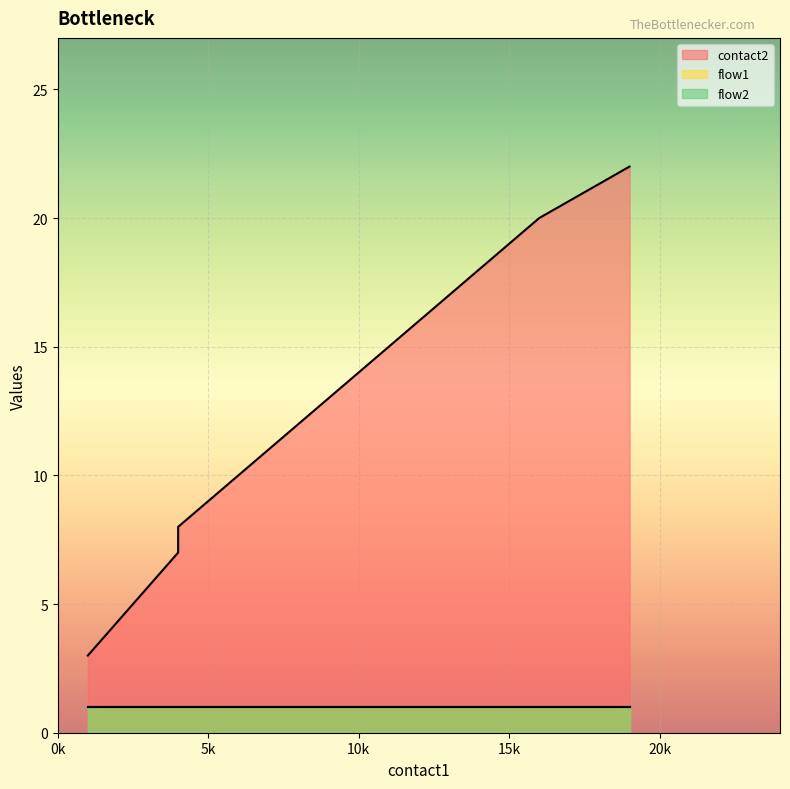

Which series has the largest total across all categories?

contact2